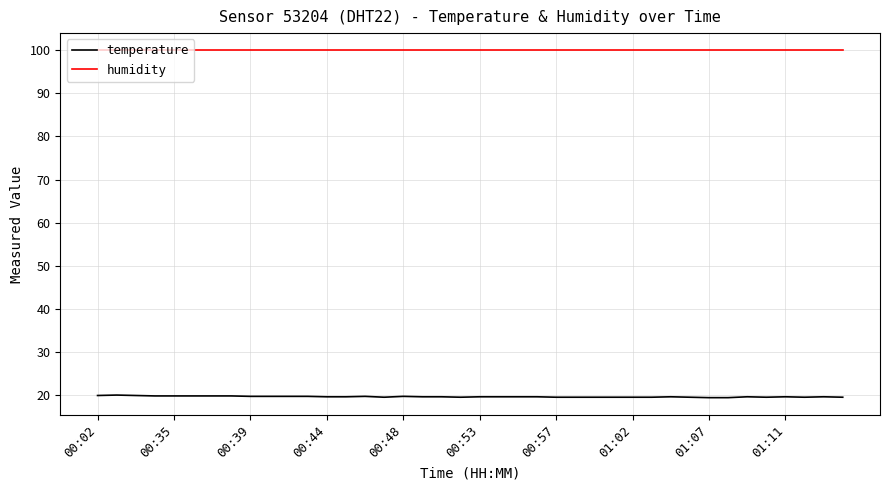

What is the minimum value for temperature?

19.5